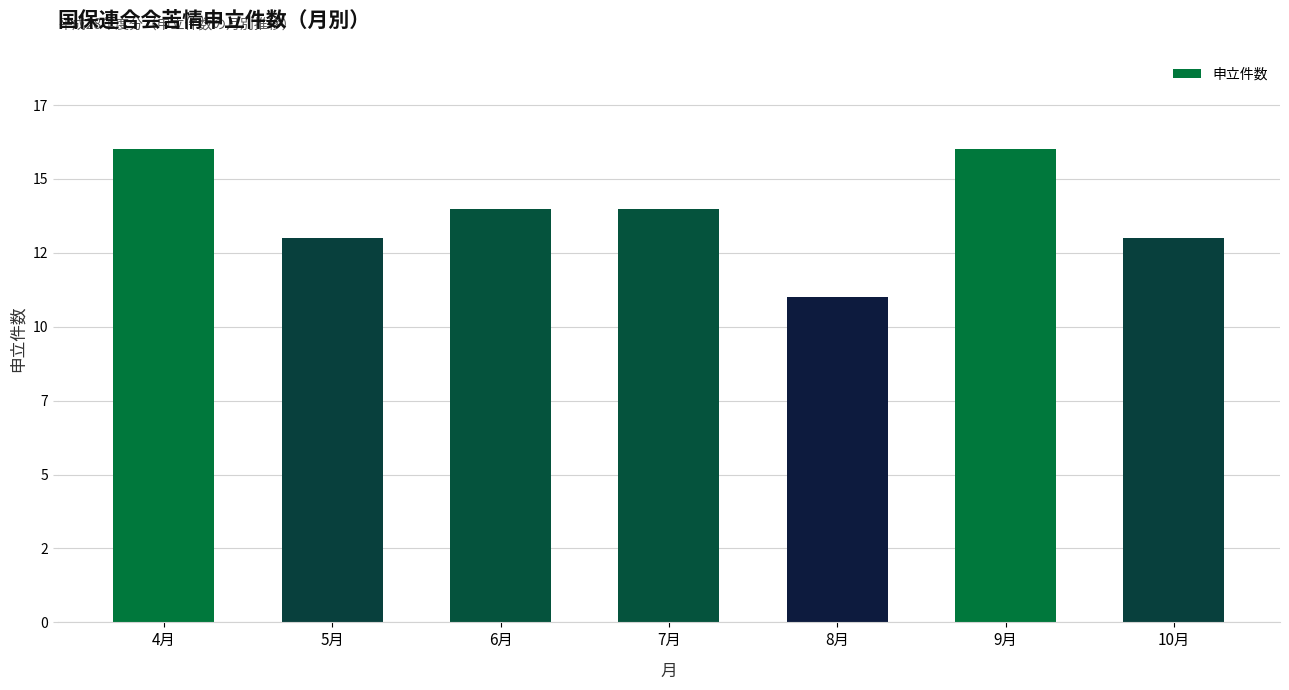

What is the change in value from 5月 to 6月?

+1